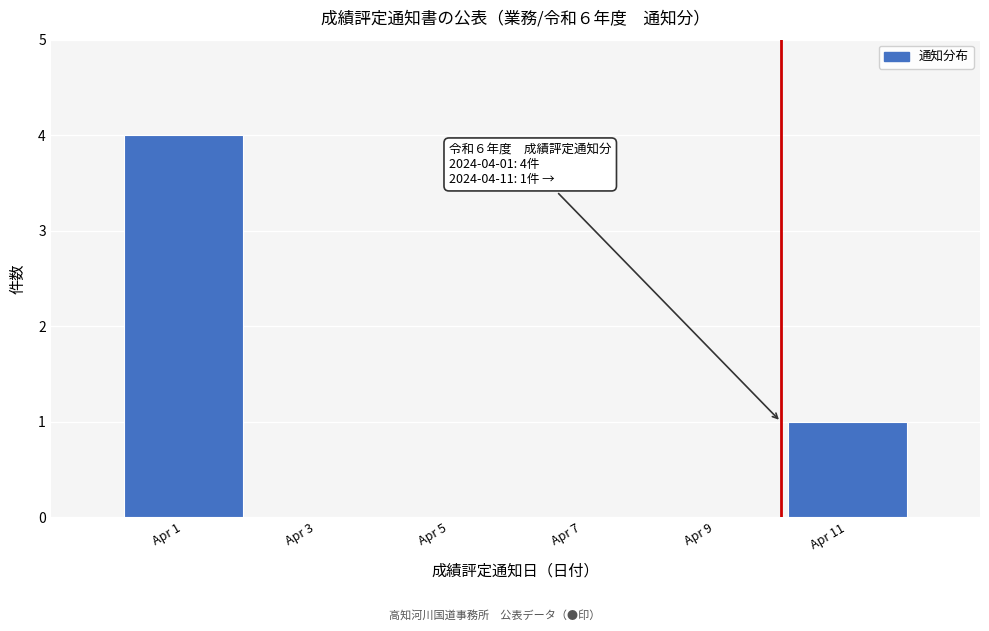

Reading left to right, list all the values displayed in this chart.

Apr 1=4	Apr 3=0	Apr 5=0	Apr 7=0	Apr 9=0	Apr 11=1